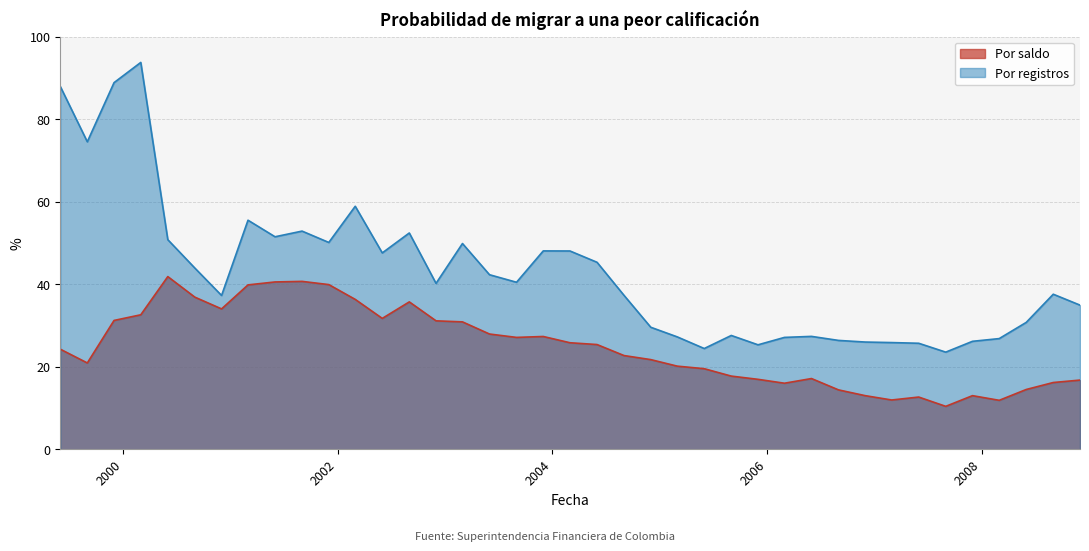

What is the maximum value shown in the chart?

93.8